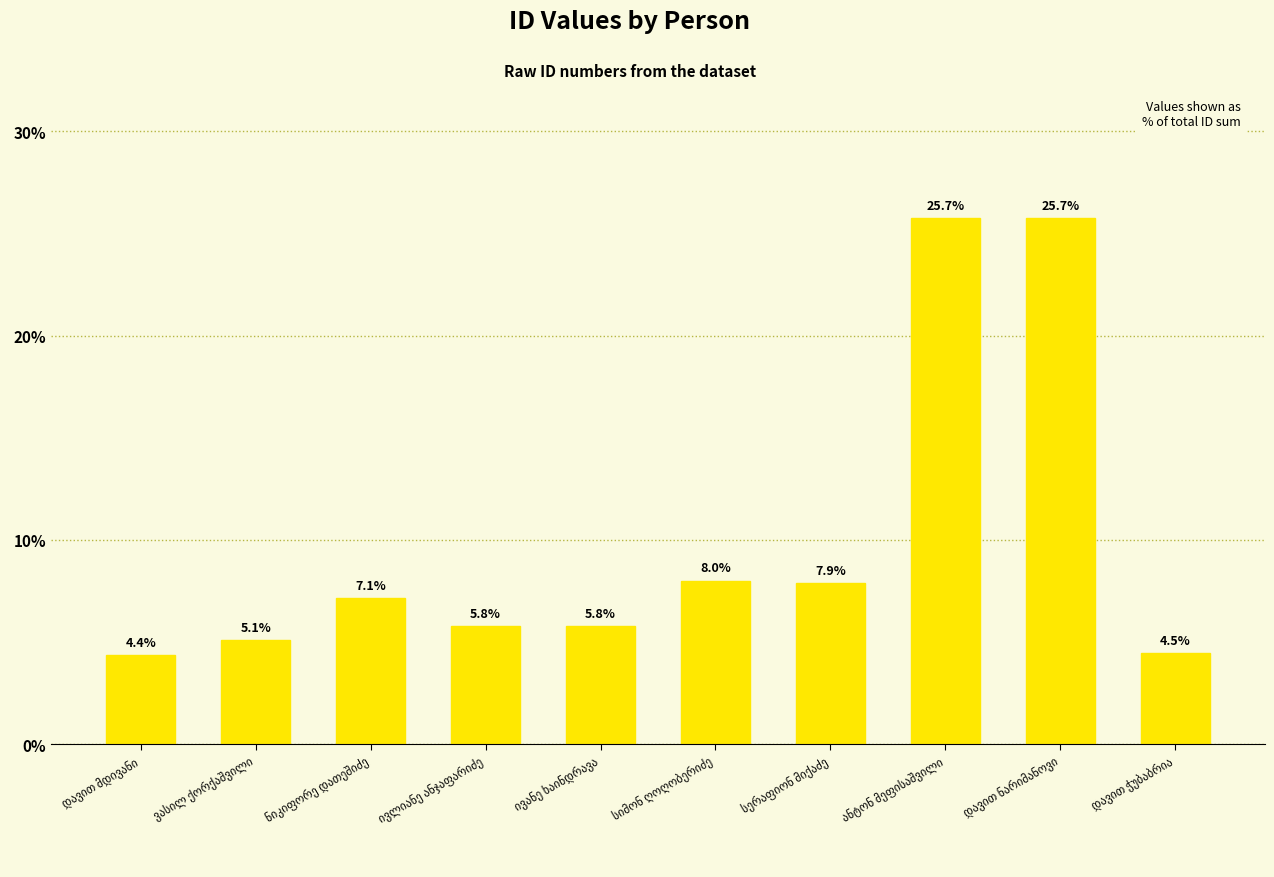

What is the average value?

10.0